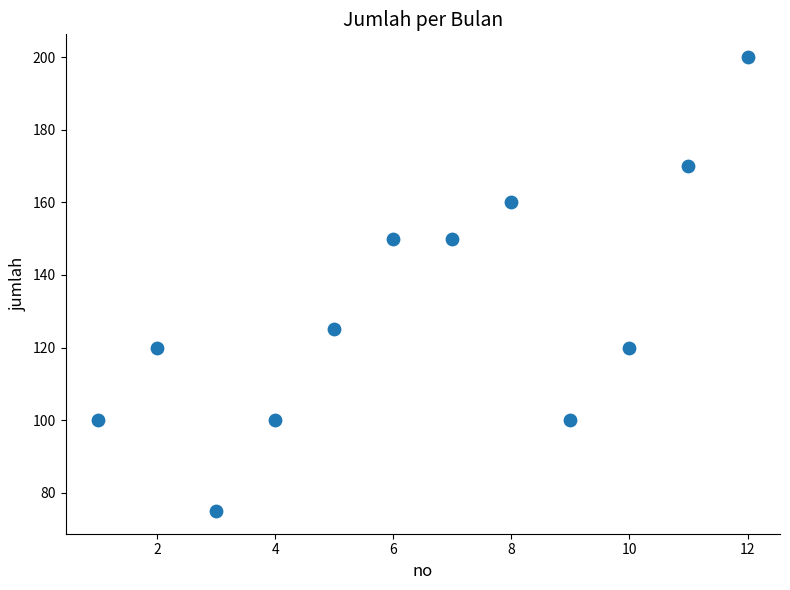

What is the range of X values (max minus min)?

11